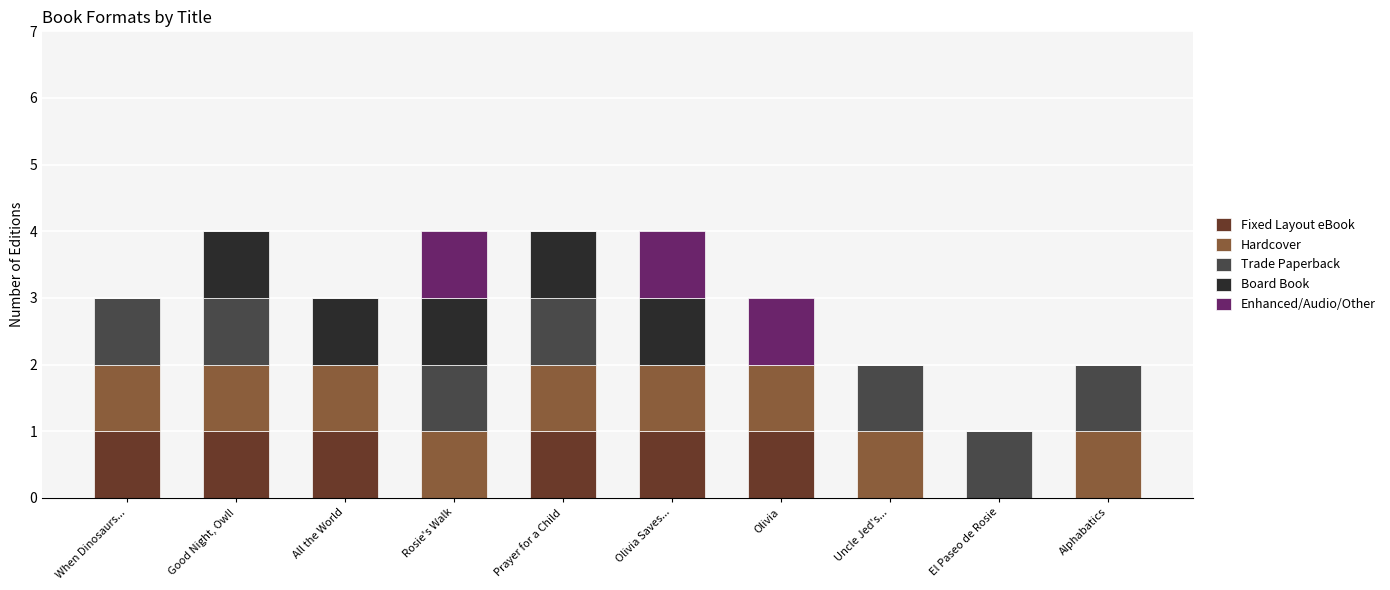

Is it true that Fixed Layout eBook equals 1 at Olivia Saves...?

True